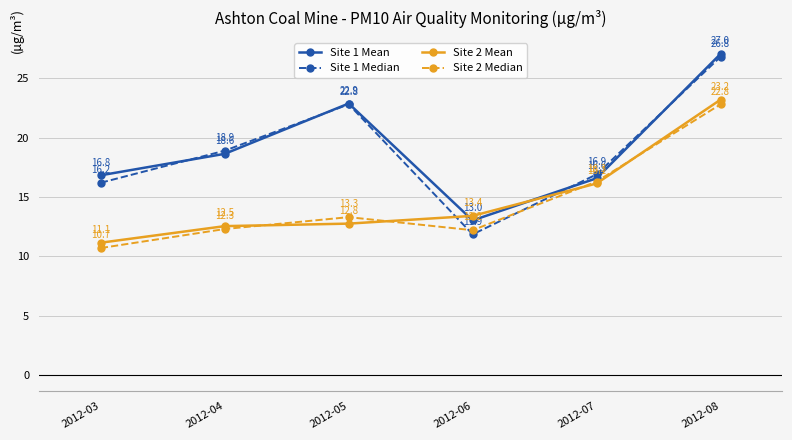

What is the sum of the Site 1 Median values at 2012-03 and 2012-04?

35.1